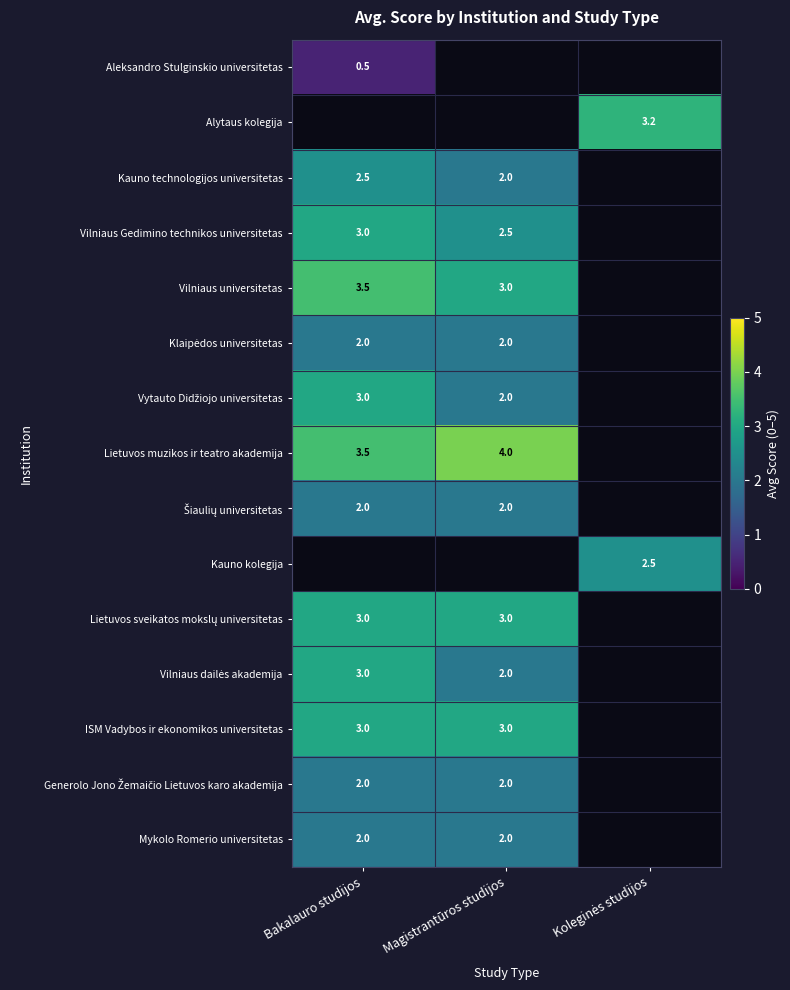

Is the value of Lietuvos muzikos ir teatro akademija at Magistrantūros studijos greater than the value of Mykolo Romerio universitetas at Bakalauro studijos?

Yes